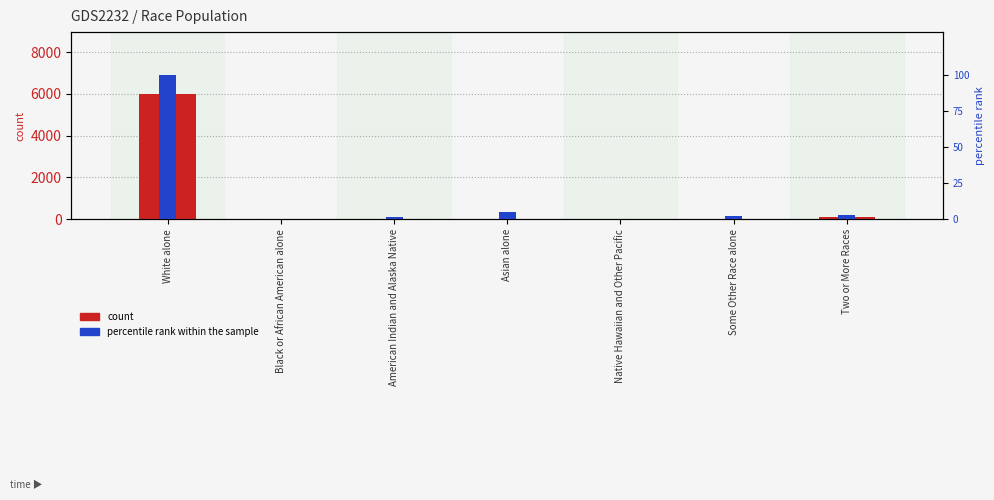

List the series in order of their peak value, highest first.

count, percentile rank within the sample